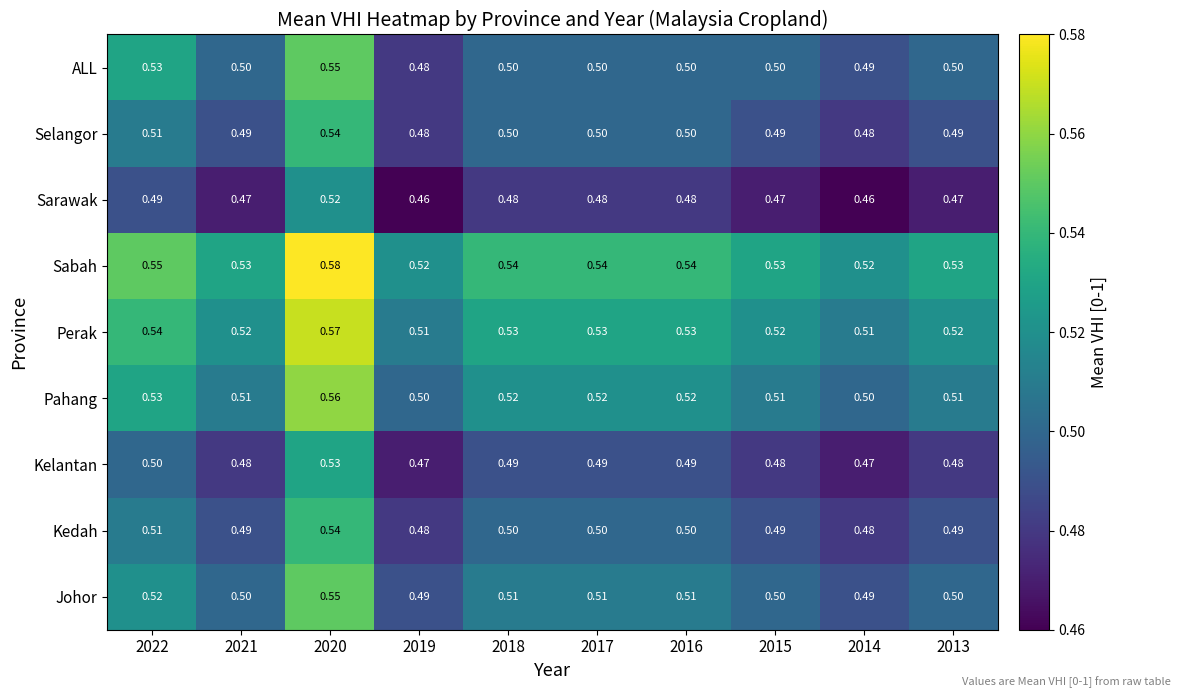

Between 2019 and 2015, which series saw the biggest shift?

ALL